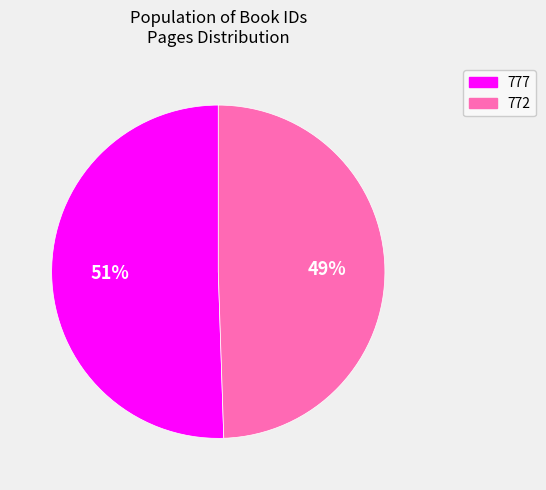

To the nearest percent, what is the combined percentage of 777 and 772?

100%